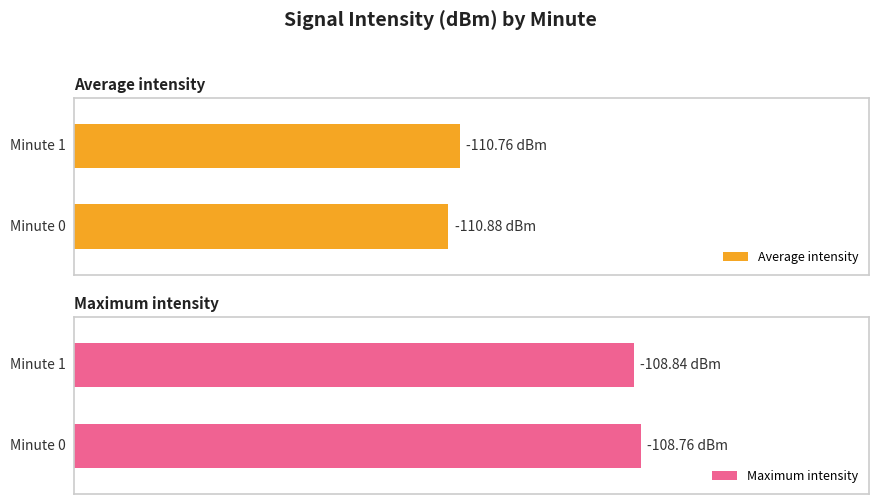

True or false: Maximum utilization has a value of -156.2 at 8.

False